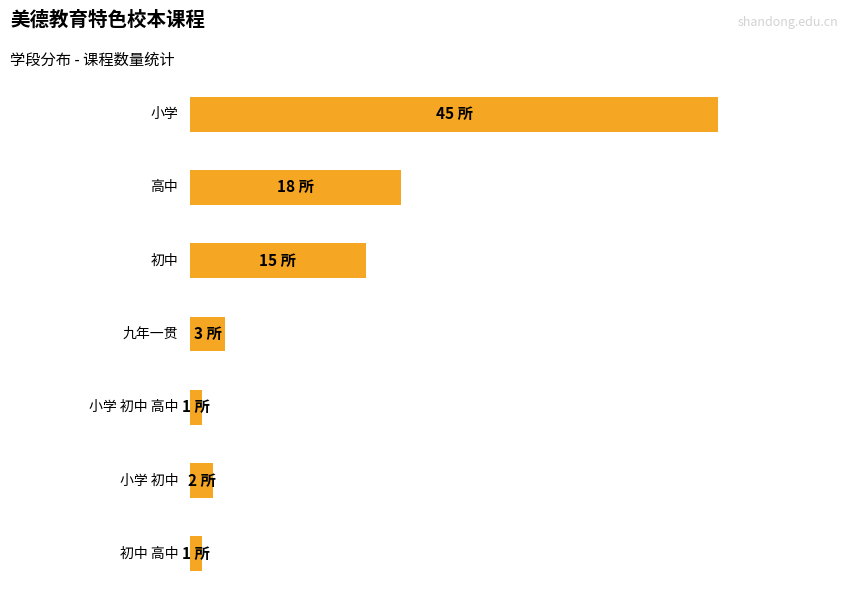

Rank the categories by value from lowest to highest.

小学 初中 高中, 初中 高中, 小学 初中, 九年一贯, 初中, 高中, 小学